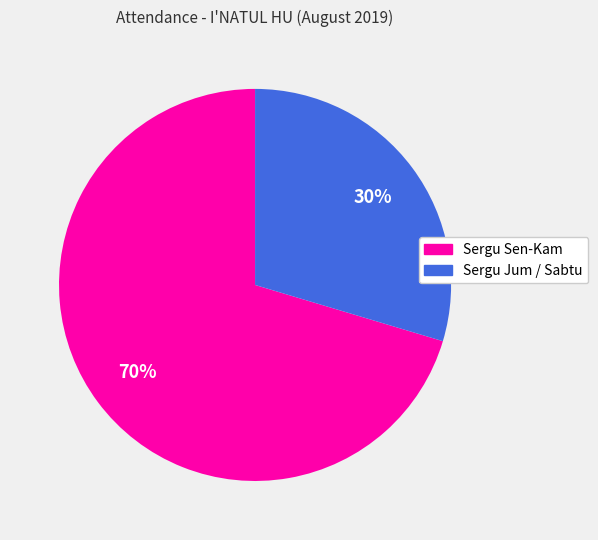

The Sergu Sen-Kam slice represents 65% of the pie. True or false?

False